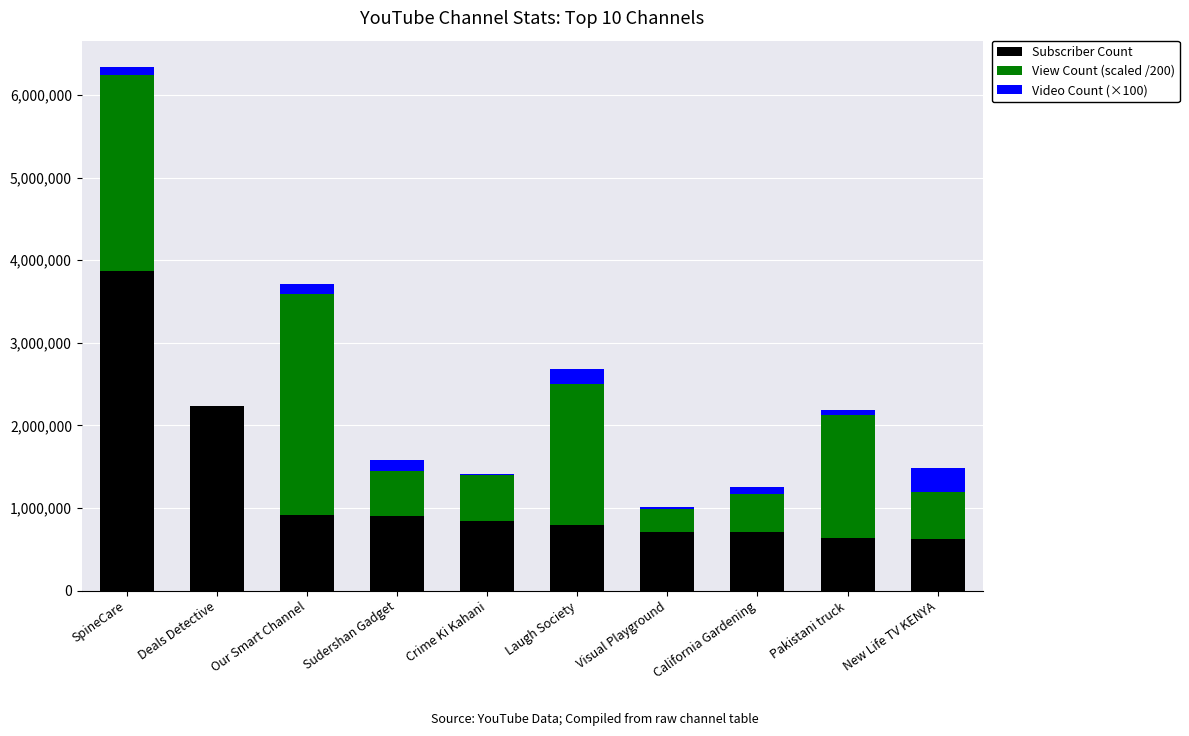

What value does the Subscriber Count series have at Laugh Society?

794000.0